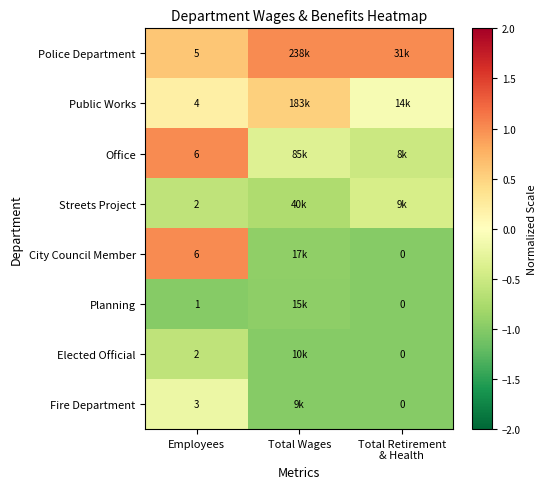

What is the difference between the highest and lowest values at Employees?

5.0